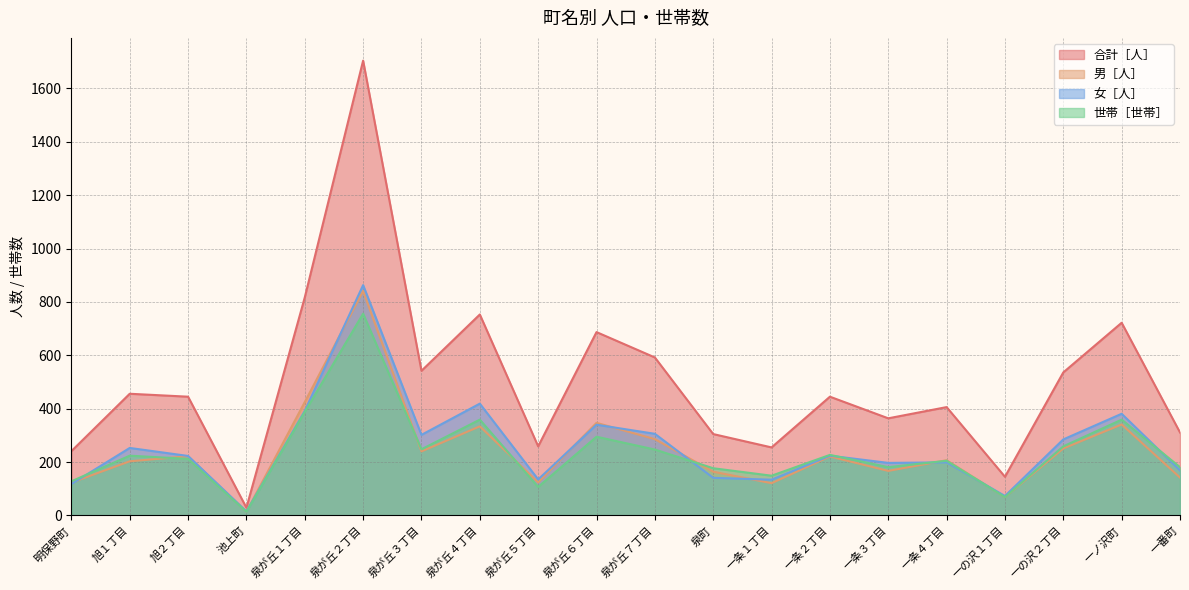

At which category does the chart reach its peak across all series?

泉が丘２丁目